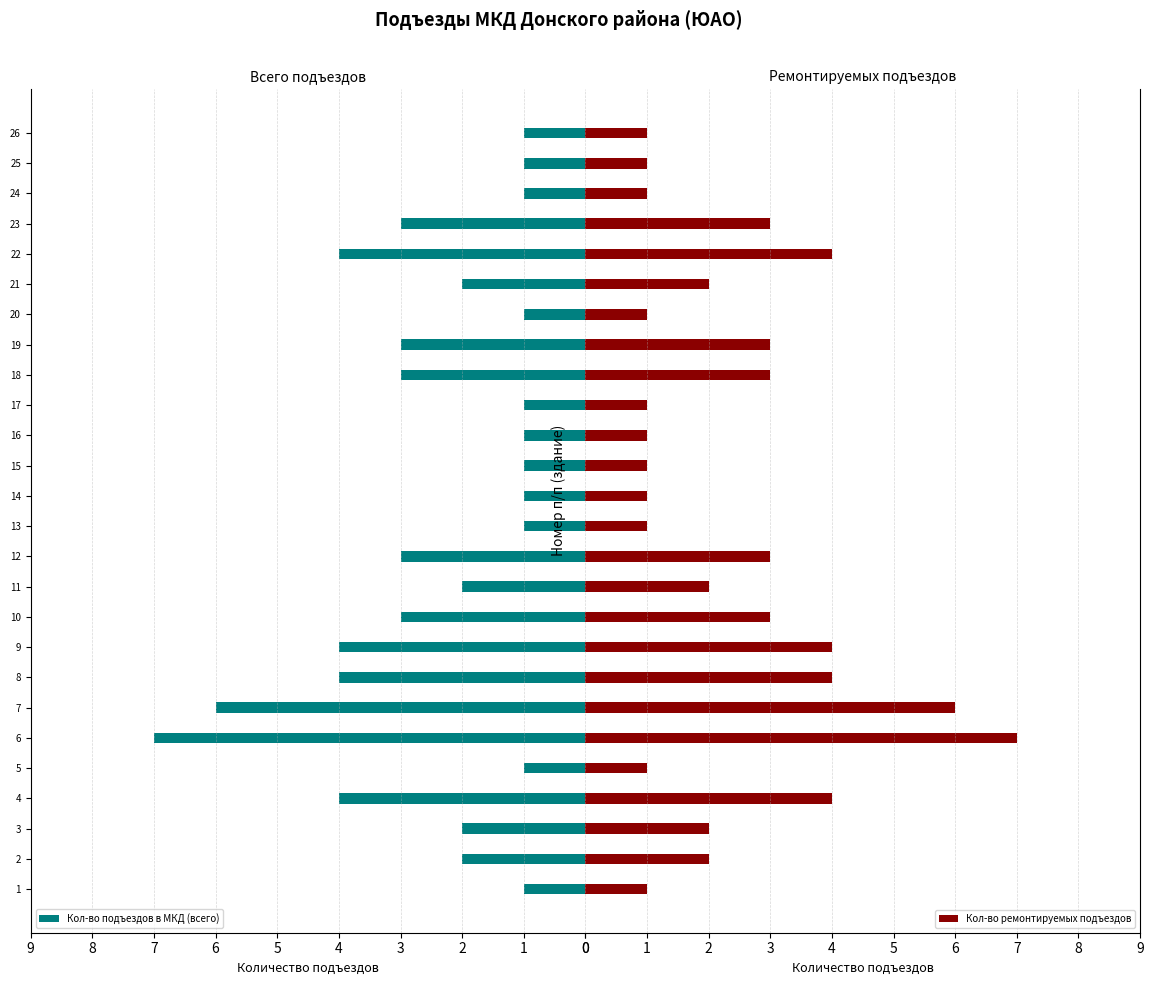

What is the approximate value of Кол-во подъездов в МКД (всего) at 23?

3